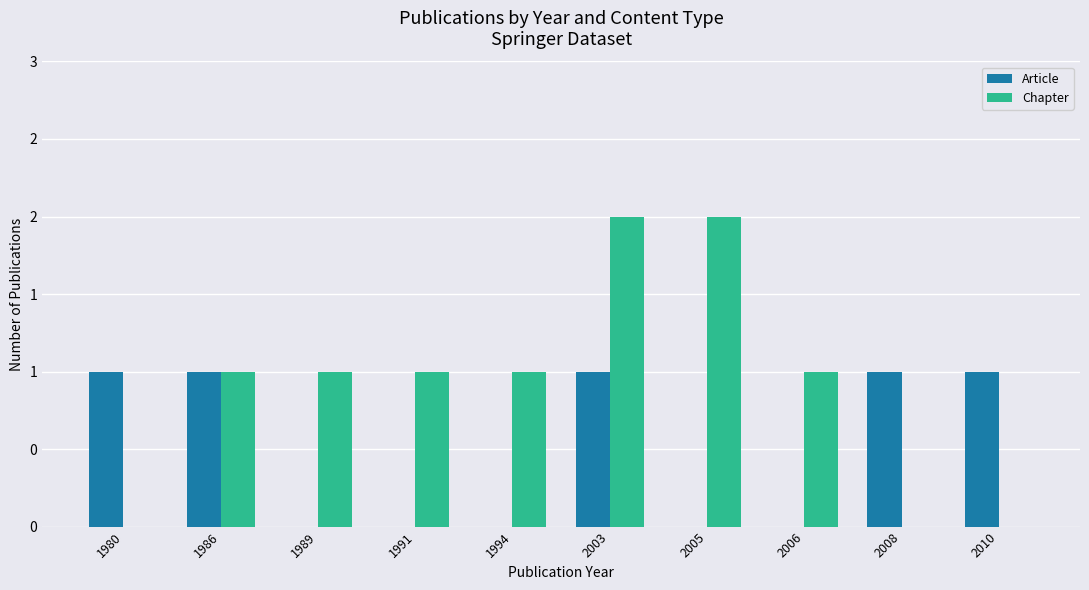

Where is Chapter nearest to the value 1?

1986